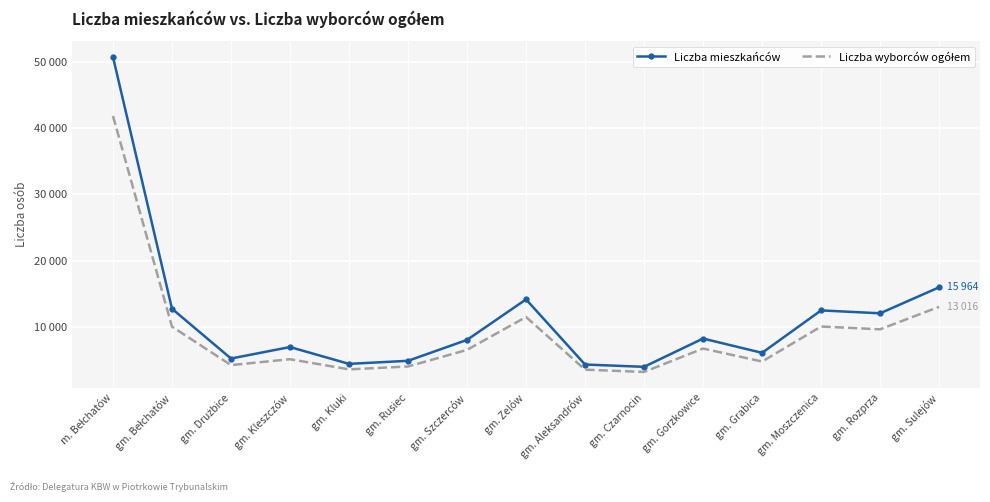

What is the difference between the maximum and minimum values in the Liczba wyborców ogółem series?

38653